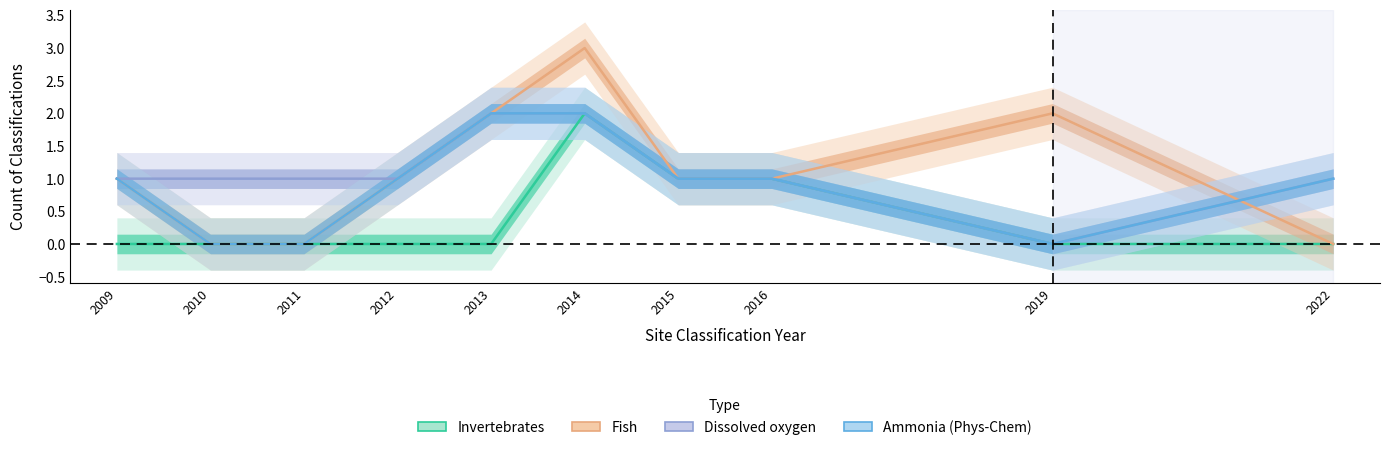

Does the chart display data point markers on the line(s)?

No